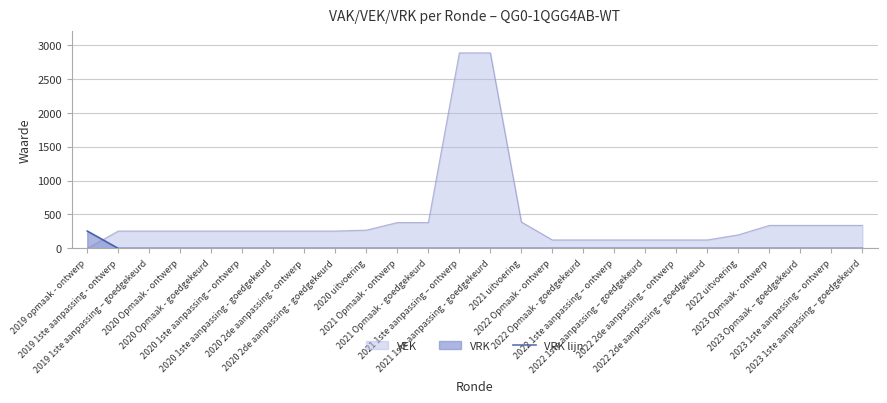

Does the chart have visible grid lines?

Yes